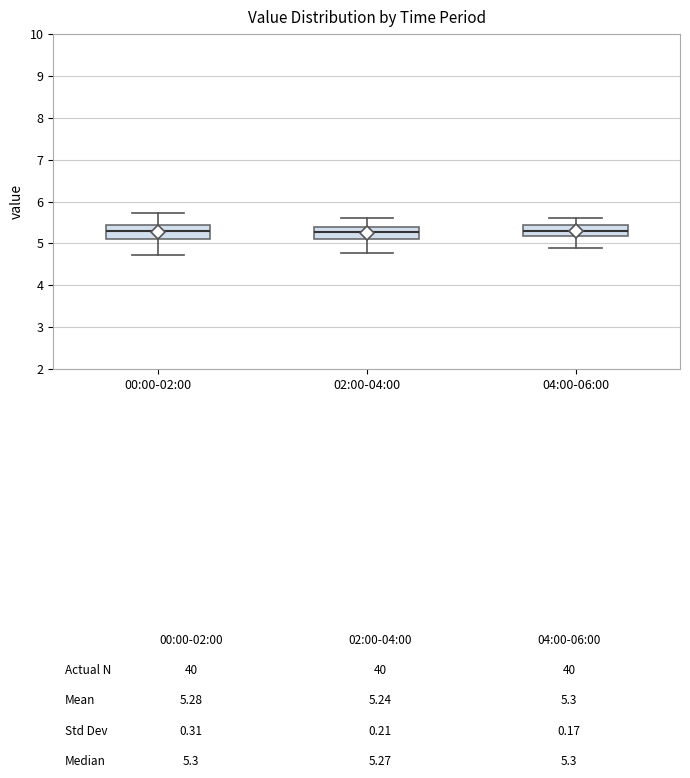

Reading left to right, transcribe this box plot: for each box, give where its median line is, the range the box spans, and where its two whiskers end, as read against the y-axis. The values are not printed on the chart, so give them approximately, as read against the axis.

00:00-02:00: median 5.3, box 5.1 to 5.4, whiskers 4.7 to 5.7
02:00-04:00: median 5.3, box 5.1 to 5.4, whiskers 4.8 to 5.6
04:00-06:00: median 5.3, box 5.2 to 5.4, whiskers 4.9 to 5.6